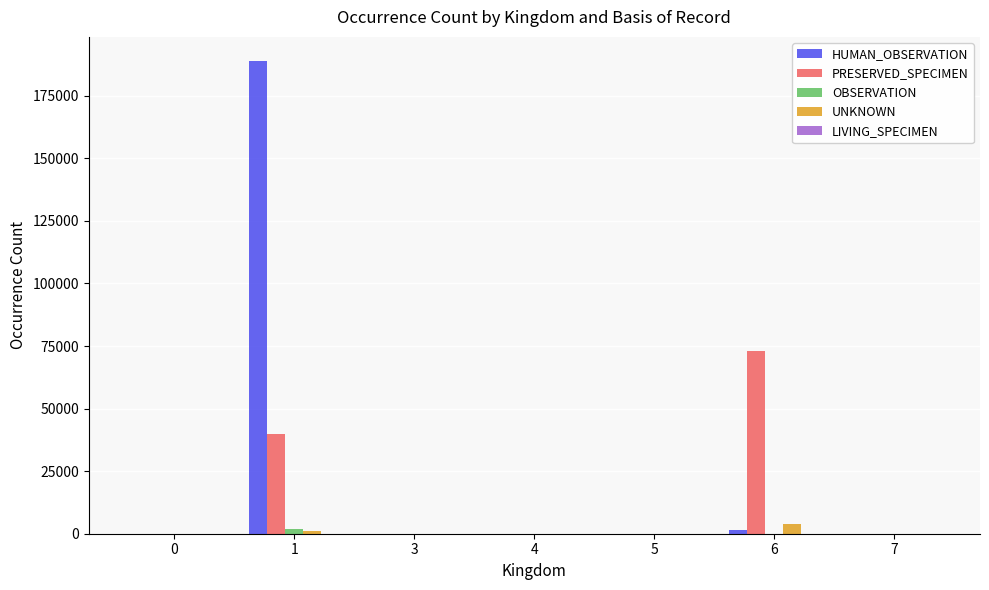

Between 3 and 6, which series saw the biggest shift?

PRESERVED_SPECIMEN